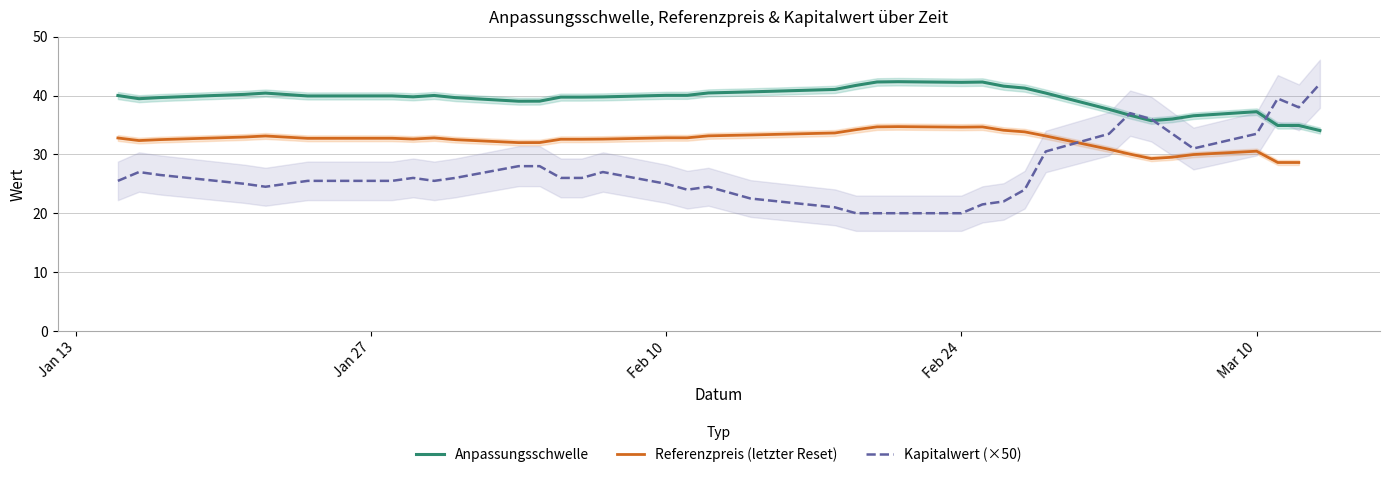

What is the maximum value for Kapitalwert (×50)?

42.0